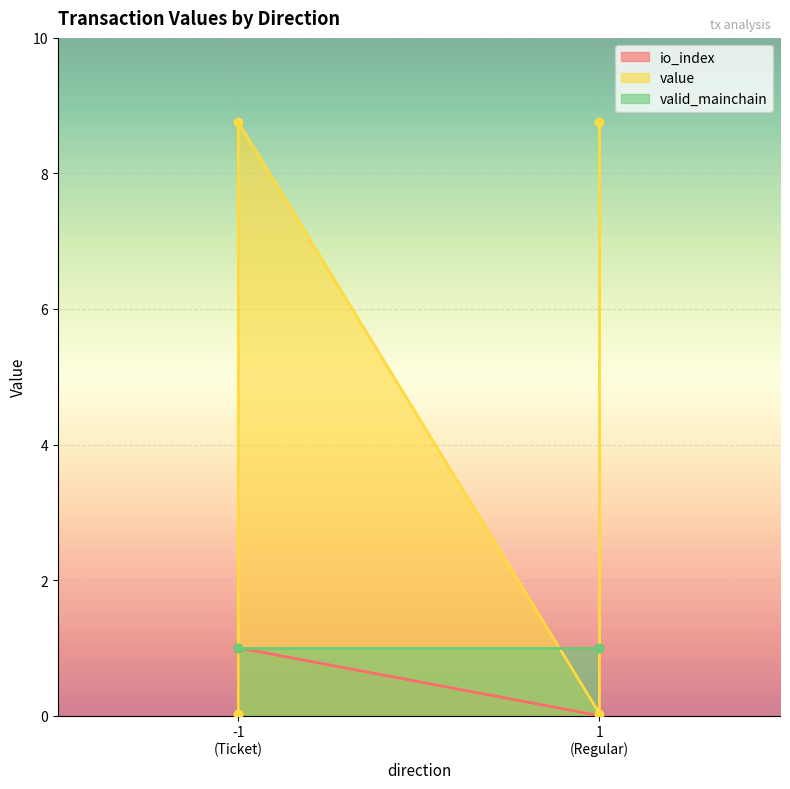

At how many categories does at least one series exceed 2?

2